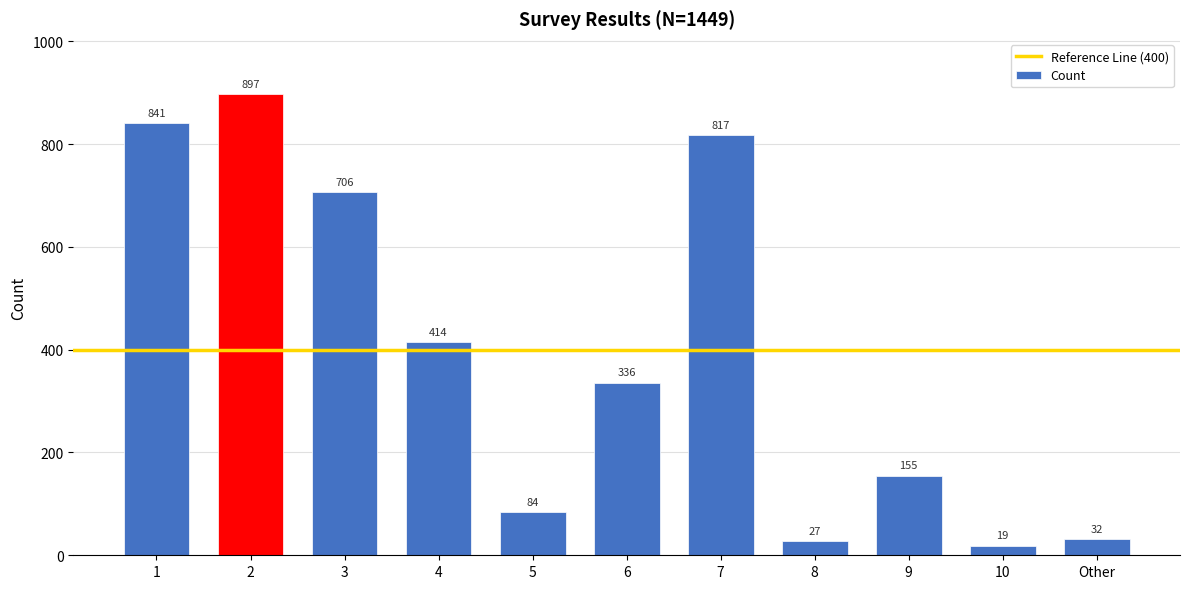

What is the difference between the maximum and minimum values?

878